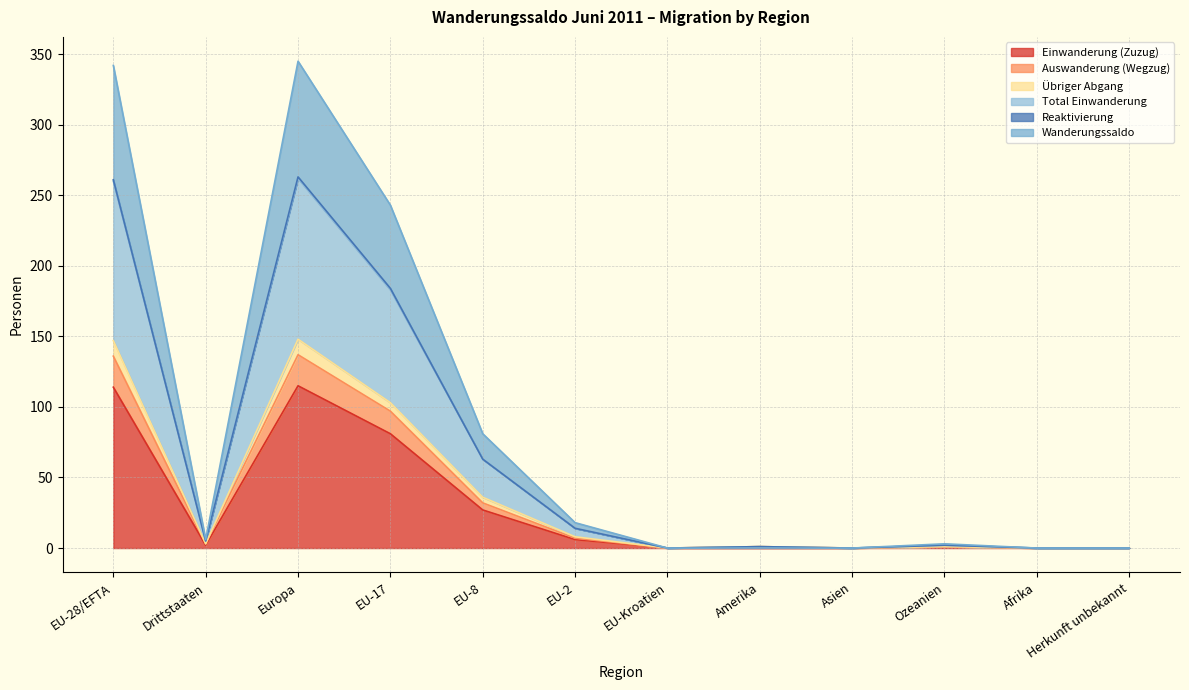

The Übriger Abgang series shows 2 at Ozeanien. True or false?

False